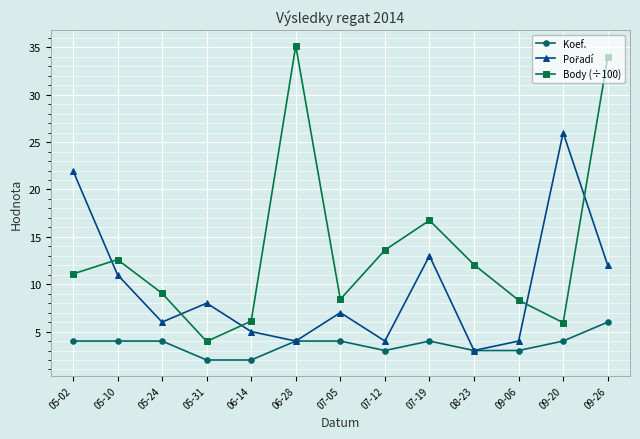

True or false: Koef. and Body (÷100) cross at least once.

False